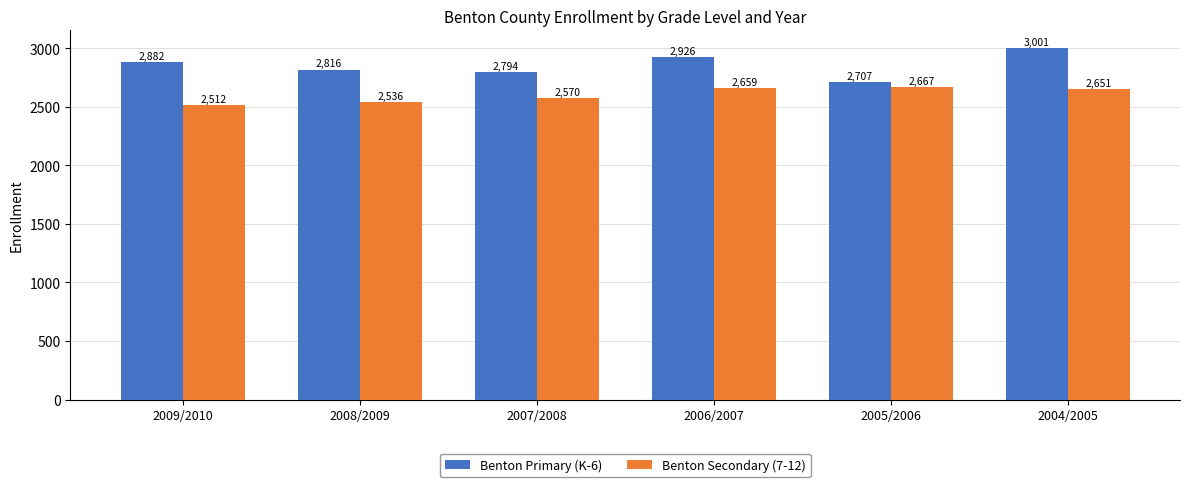

Which category has the highest value across all series?

2004/2005